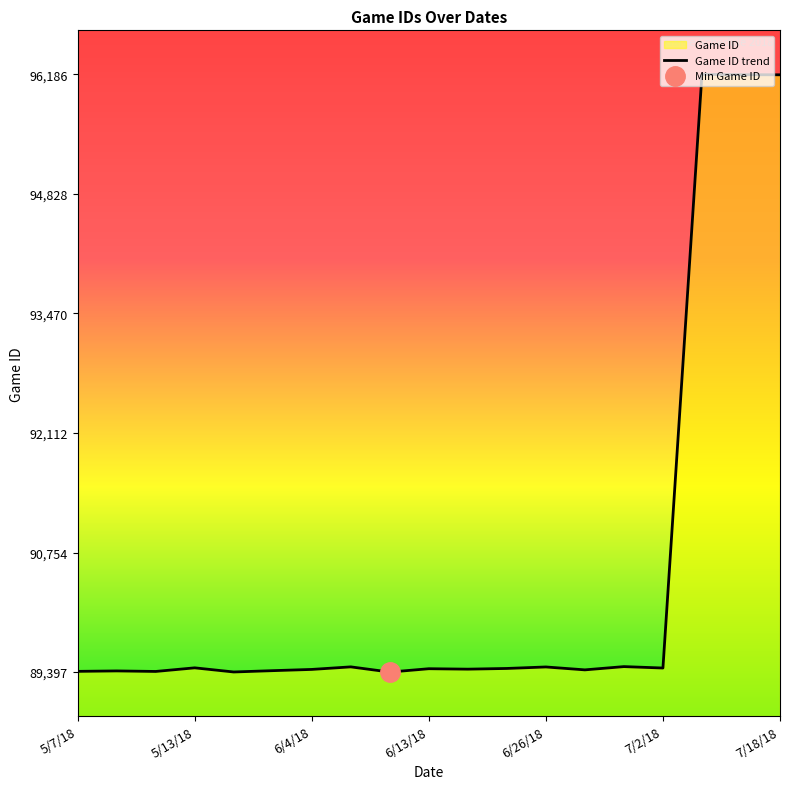

Is it true that the value at 8 is 24737?

False